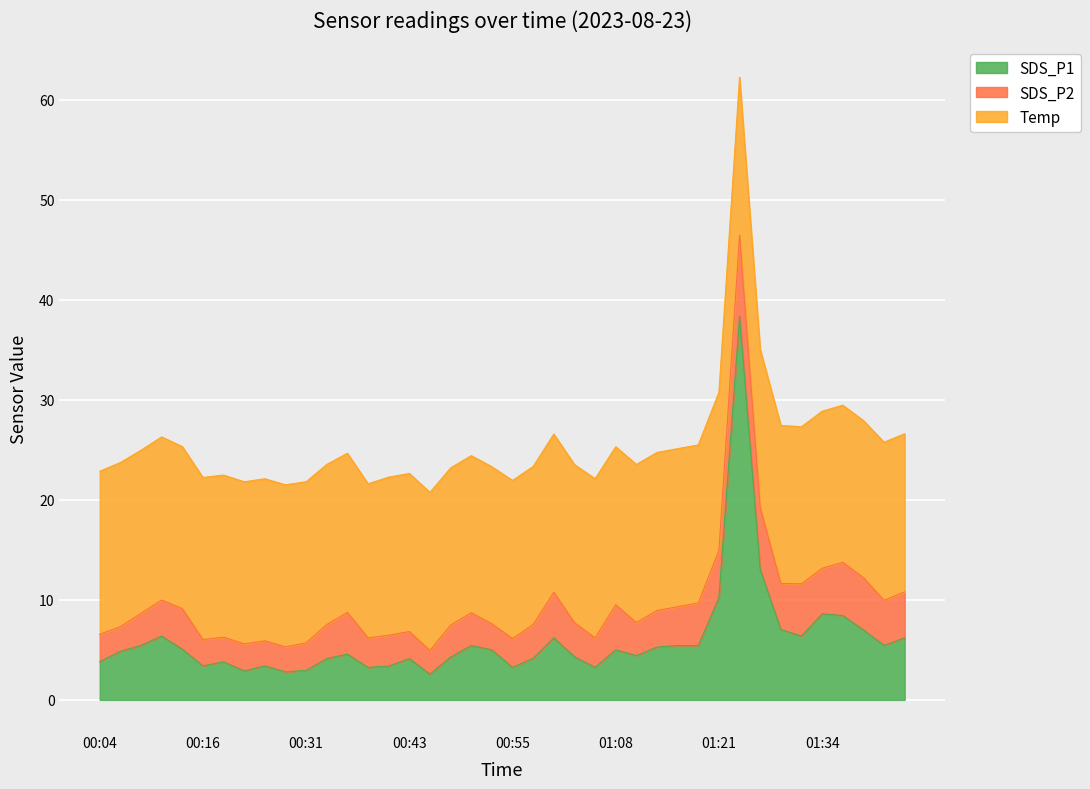

Where is the first local minimum for Temp?

00:38